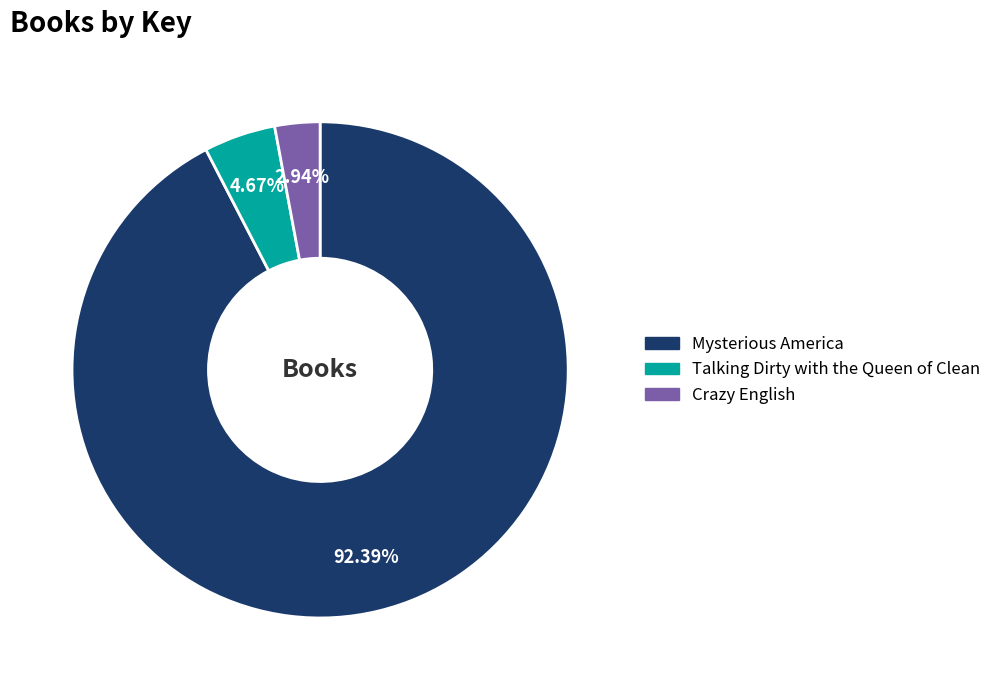

Do Crazy English and Talking Dirty with the Queen of Clean together represent more than half of the pie?

No